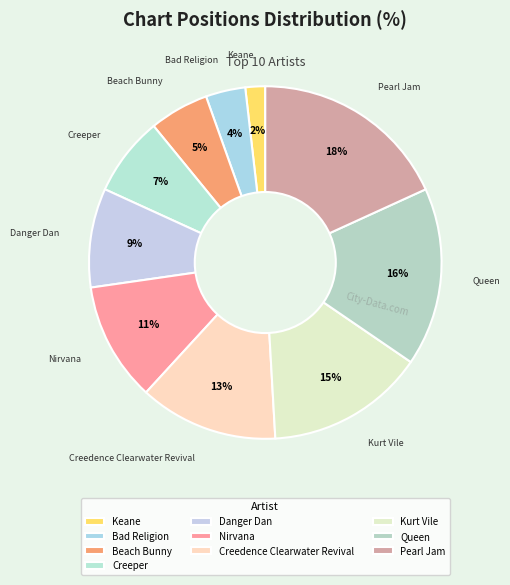

Approximately how many times larger is the value at Beach Bunny compared to Creeper?

0.8